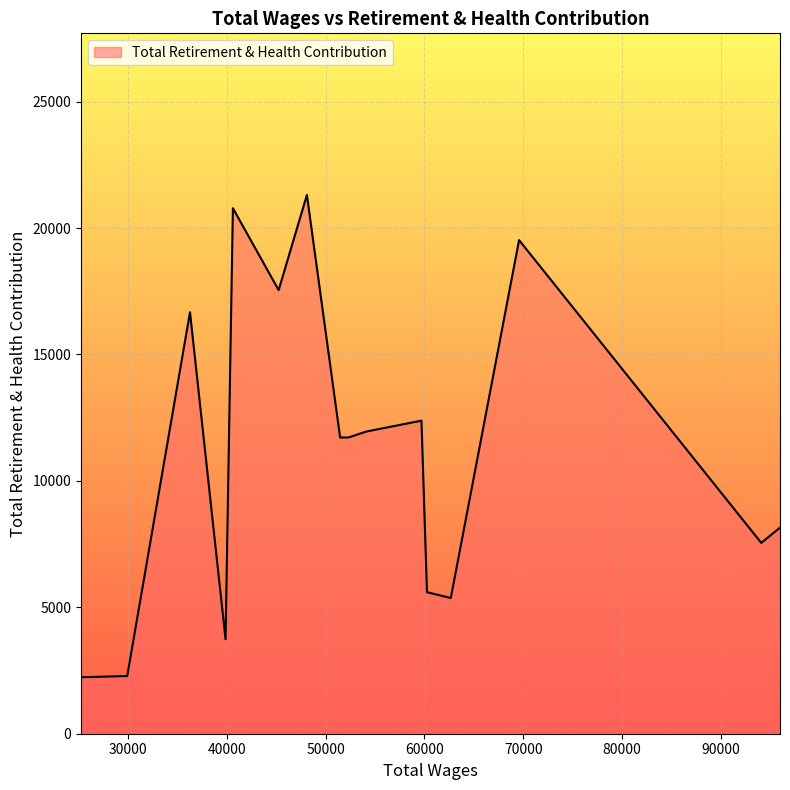

What is the smallest value displayed?

2232